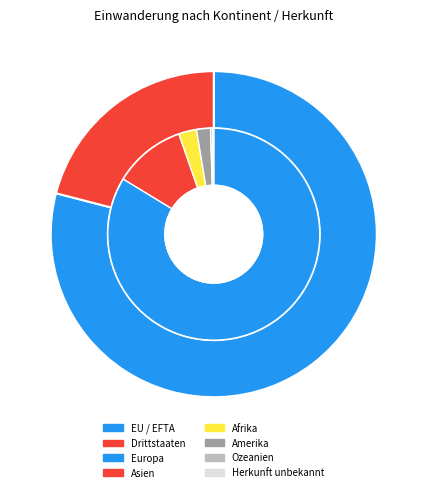

What percentage is NOT represented by Drittstaaten_other?

97.3%